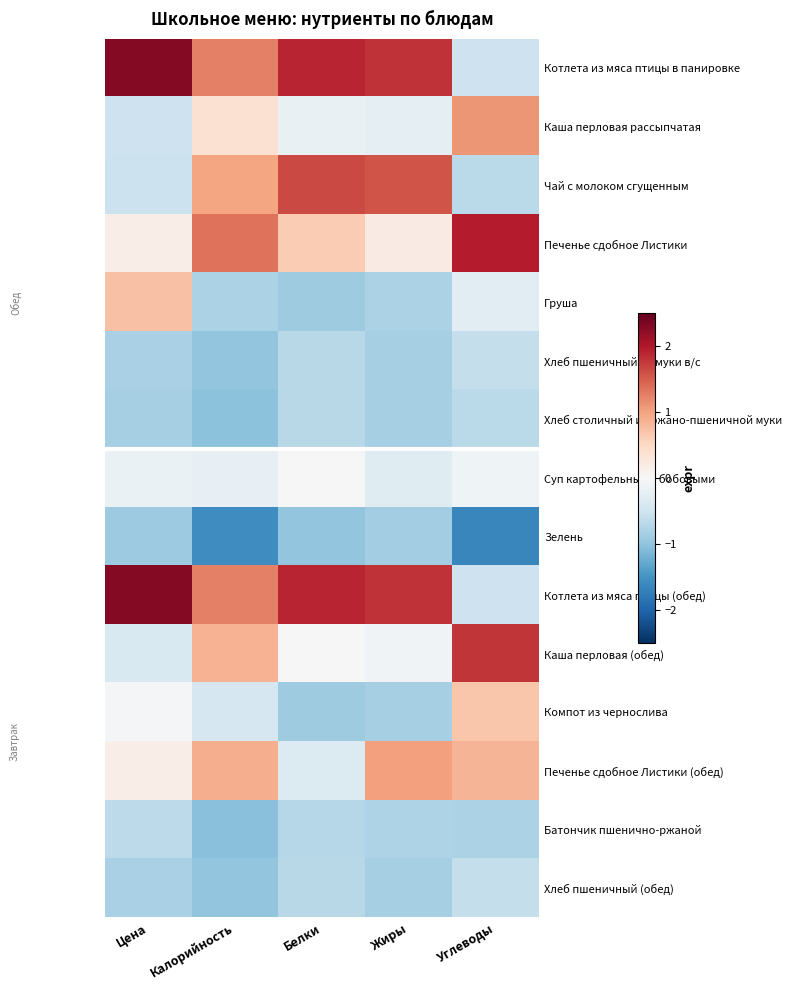

List the series in order of their peak value, highest first.

Котлета из мяса птицы в панировке, Котлета из мяса птицы (обед), Печенье сдобное Листики, Каша перловая (обед), Чай с молоком сгущенным, Каша перловая рассыпчатая, Печенье сдобное Листики (обед), Груша, Компот из чернослива, Суп картофельный с бобовыми, Хлеб пшеничный из муки в/с, Хлеб пшеничный (обед), Батончик пшенично-ржаной, Хлеб столичный из ржано-пшеничной муки, Зелень